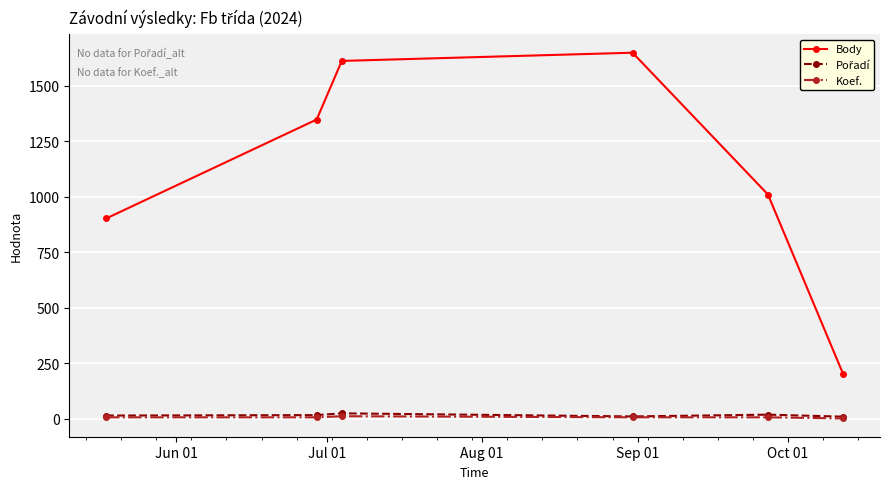

At how many categories does at least one series exceed 604?

5